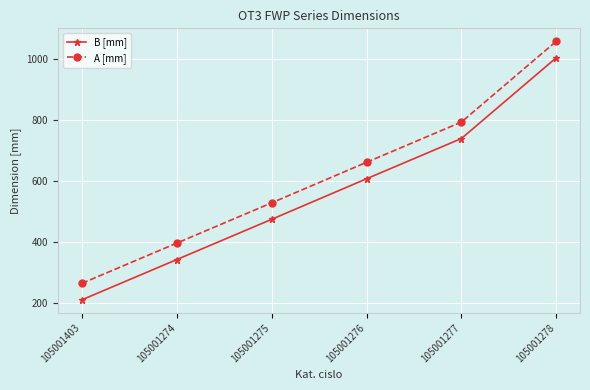

Reading right to left, transcribe all the data shown in this chart.

B [mm]: 1005	740	608	475	343	211
A [mm]: 1059	794	662	529	397	265